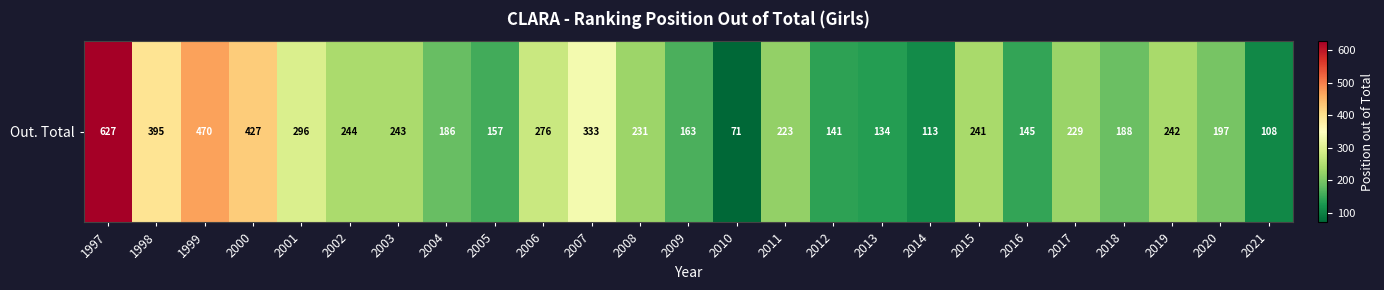

What is the change in value from 2009 to 2017?

+66